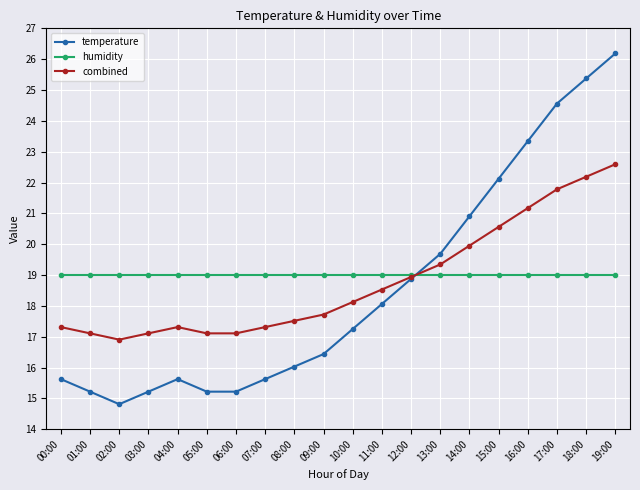

What is the value of the combined point at the 16th from the left?

20.6